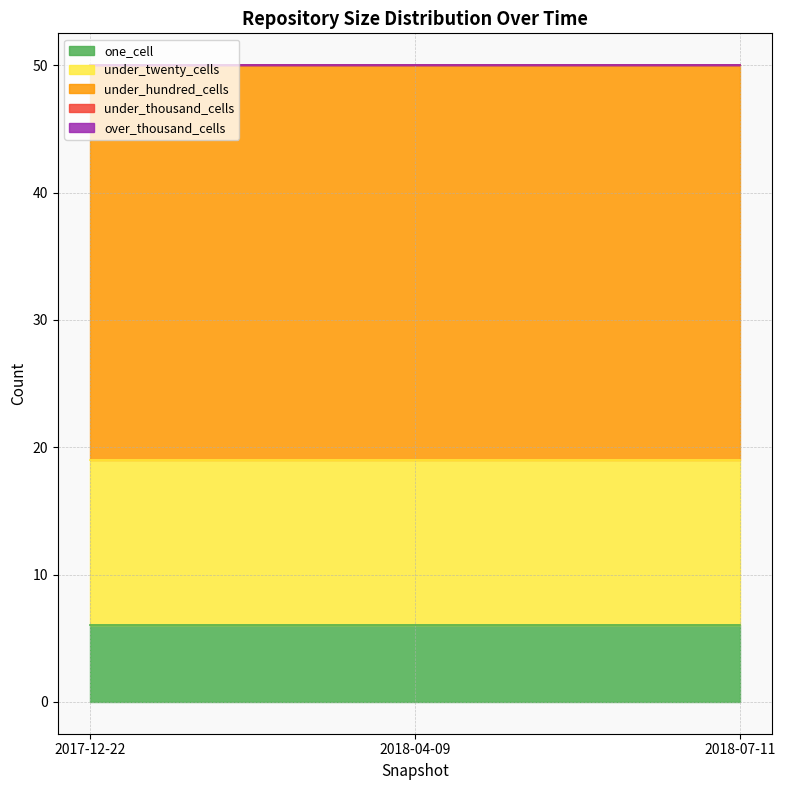

Reading right to left, what are all the values shown in this chart?

one_cell: 6	6	6
under_twenty_cells: 13	13	13
under_hundred_cells: 31	31	31
under_thousand_cells: 0	0	0
over_thousand_cells: 0	0	0